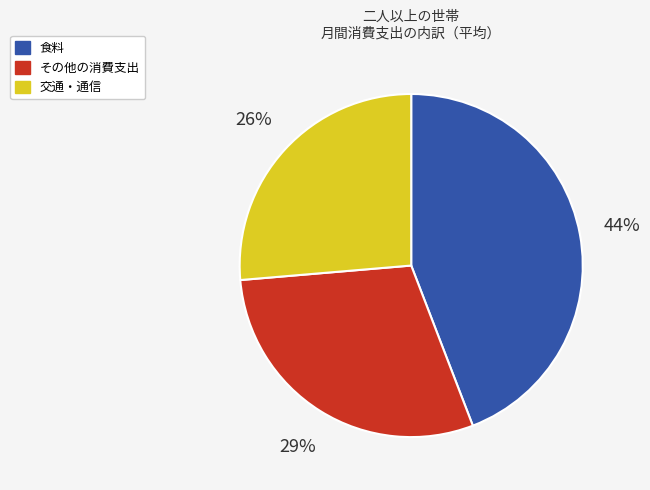

Is there any slice that represents more than half of the pie?

No